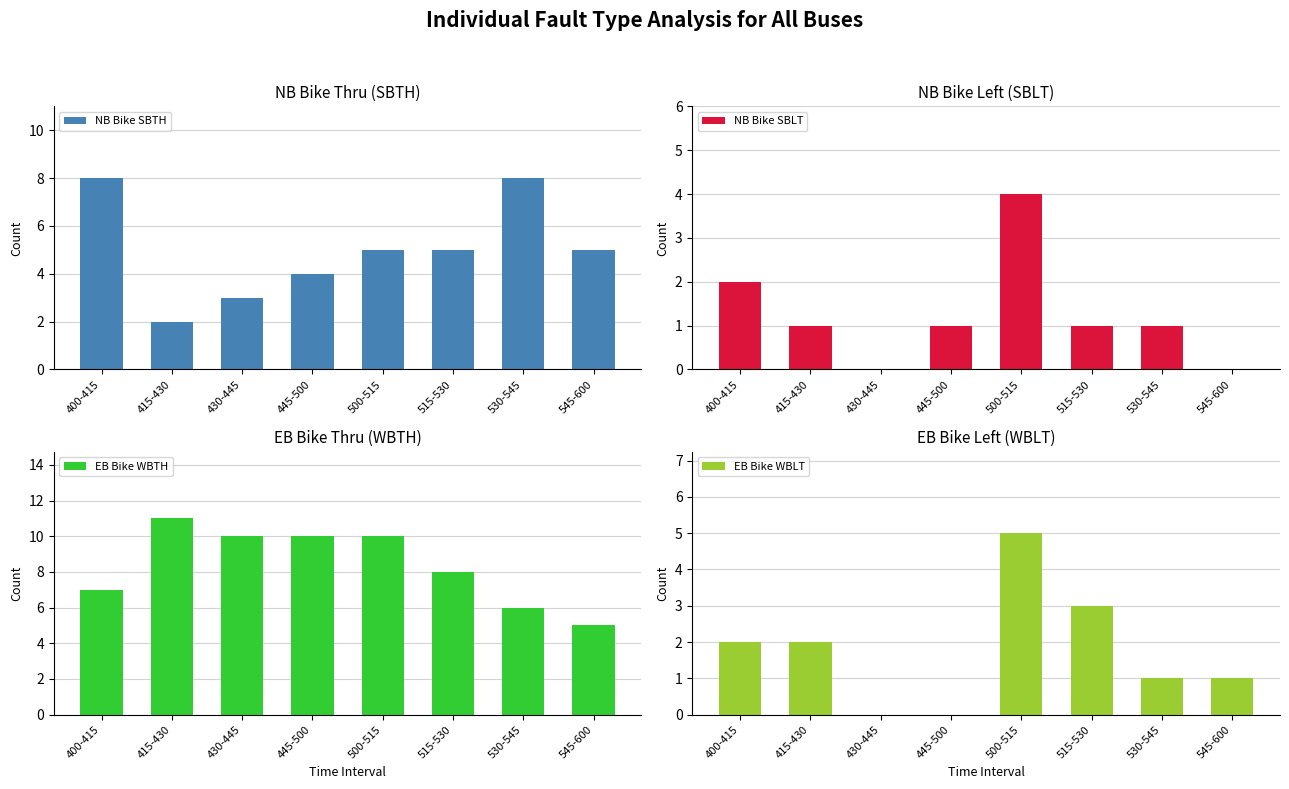

How many values in NB Bike SBLT are above zero?

6